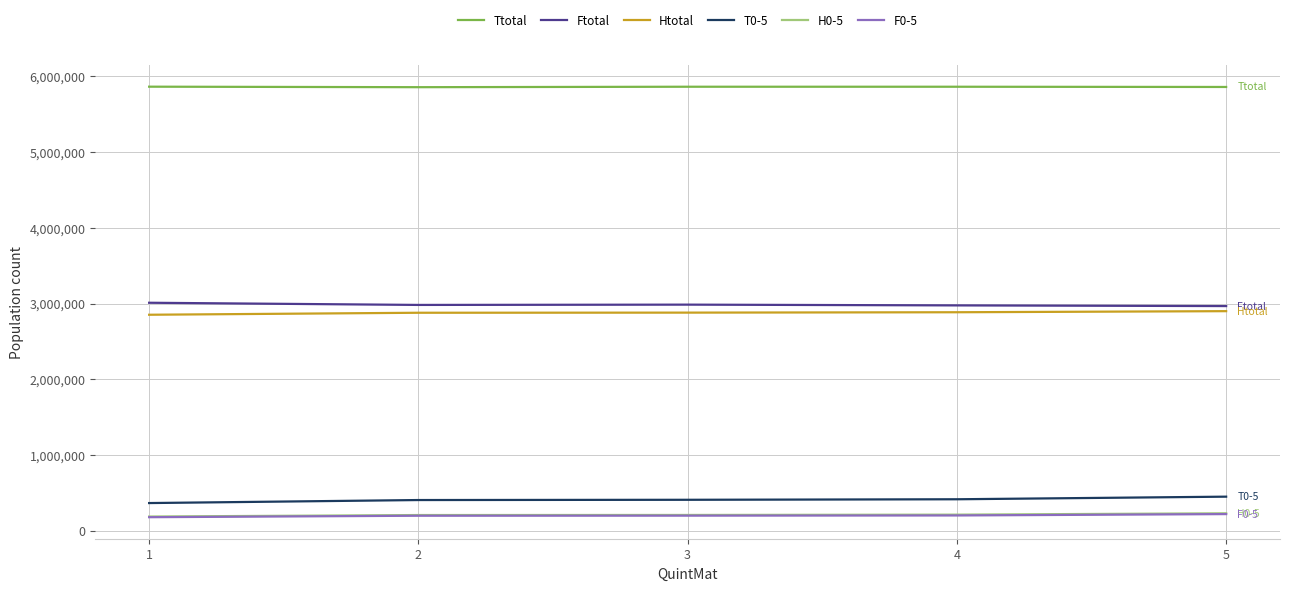

True or false: Ftotal and Ttotal cross at least once.

False